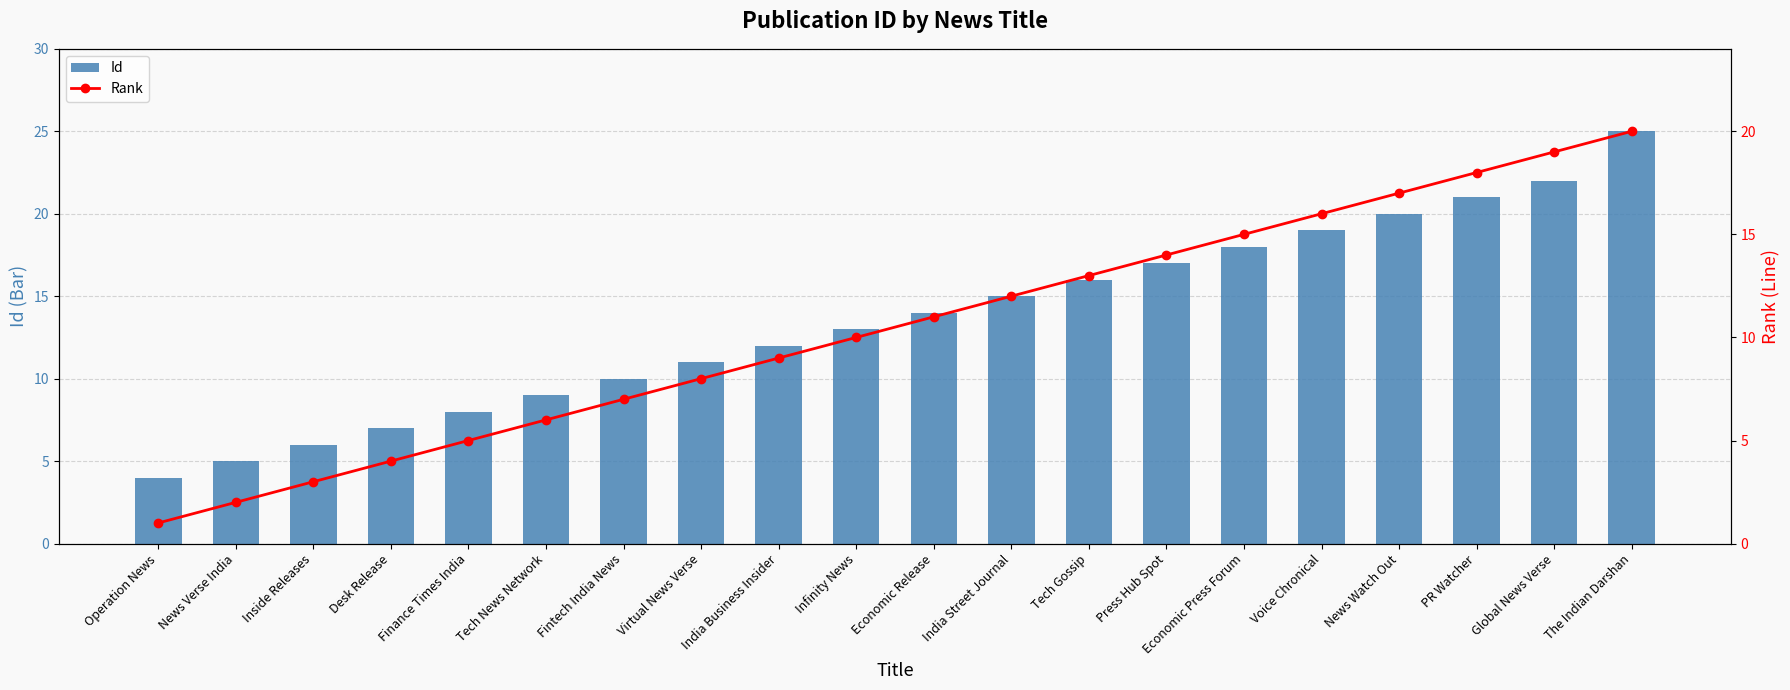

At which category is the sum across all series the highest?

The Indian Darshan